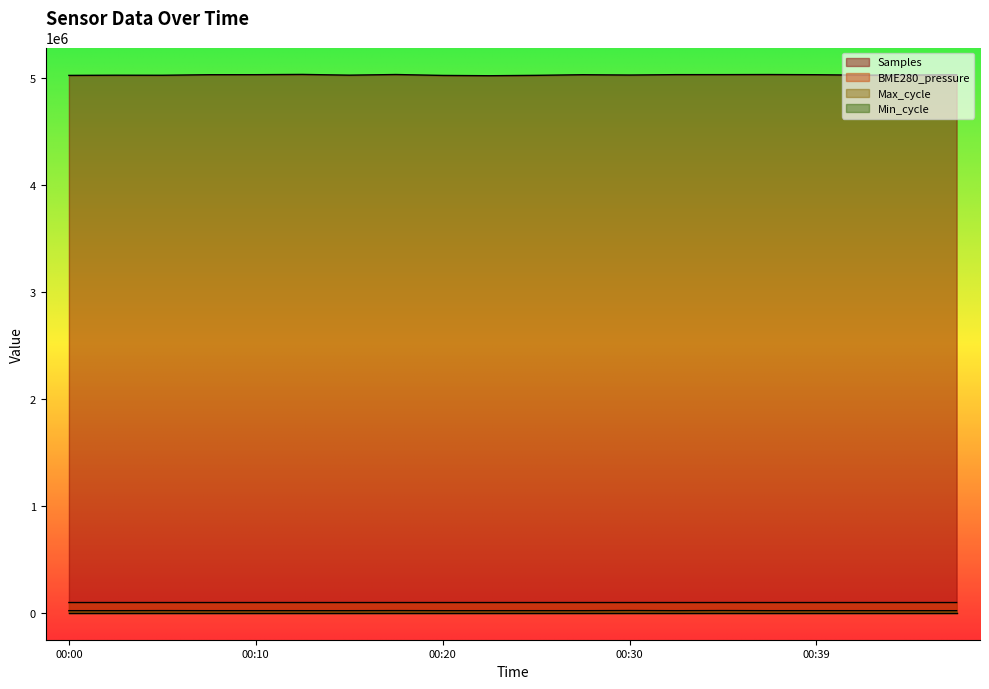

At which label does Max_cycle reach its minimum?

00:27